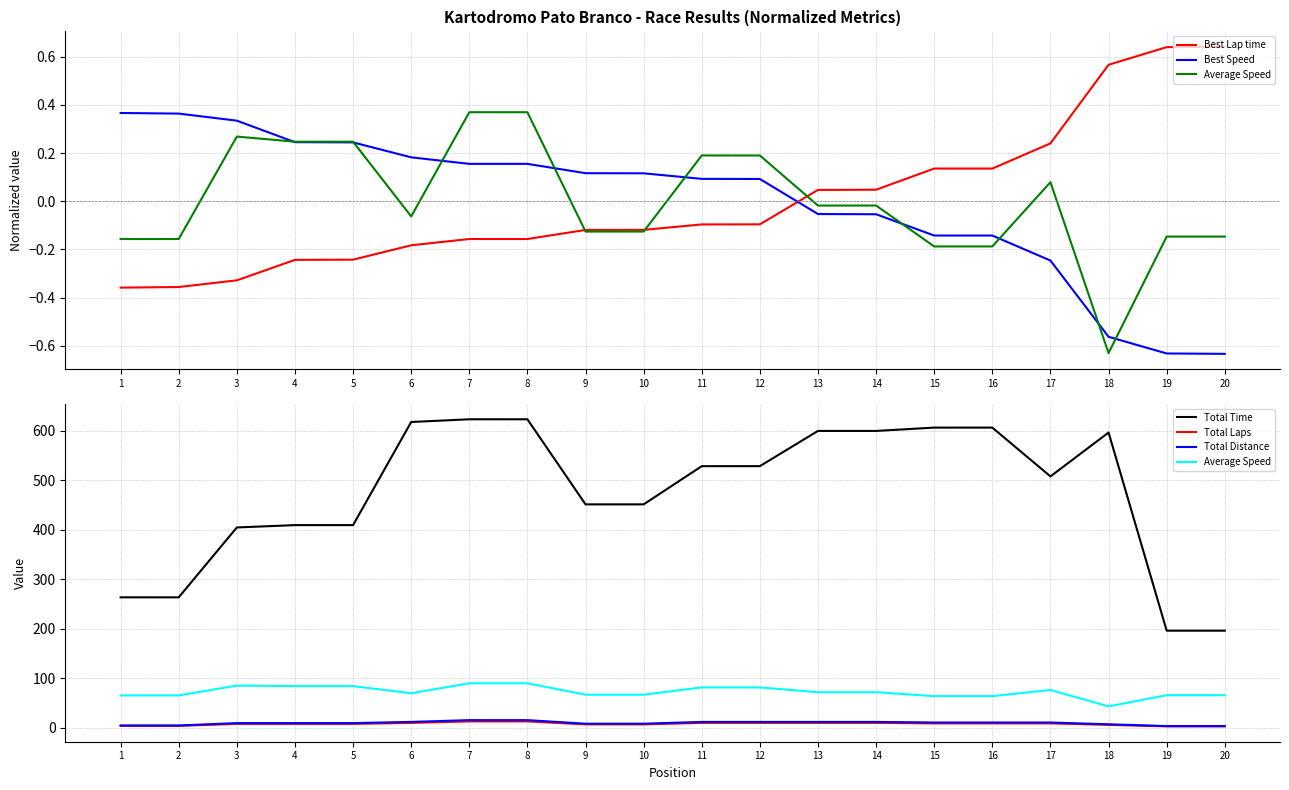

What is the sum of all Average Speed values?

1456.6